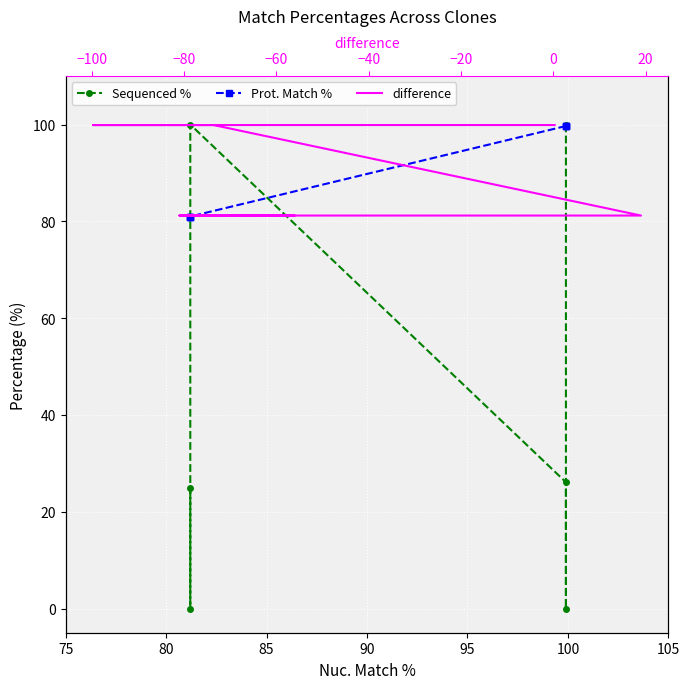

What is the value of the Sequenced % point at the 6th from the left?

24.9